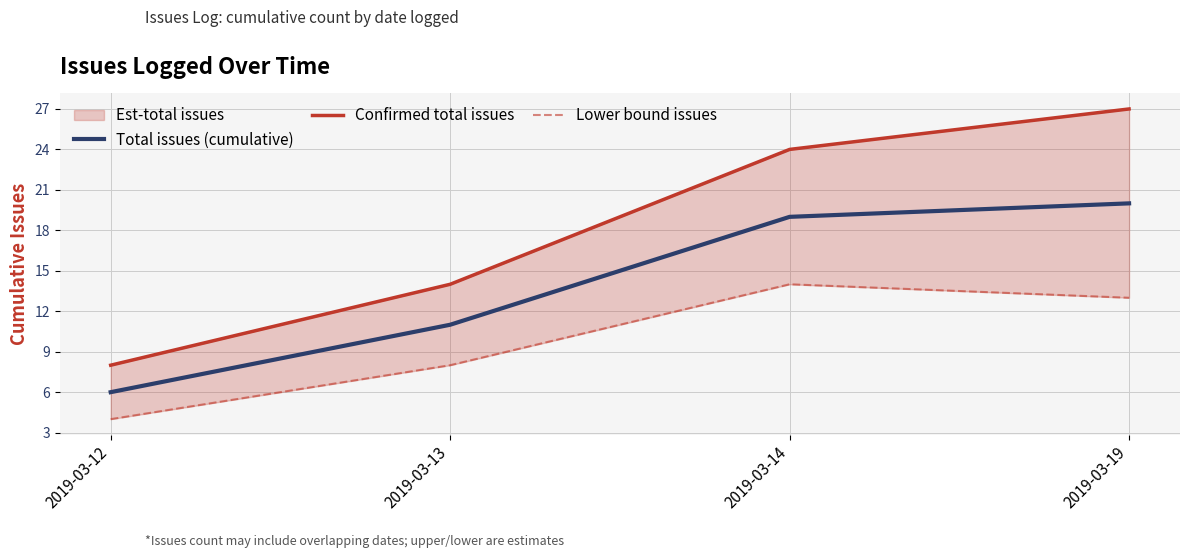

True or false: Total issues (cumulative) and Confirmed total issues cross at least once.

False